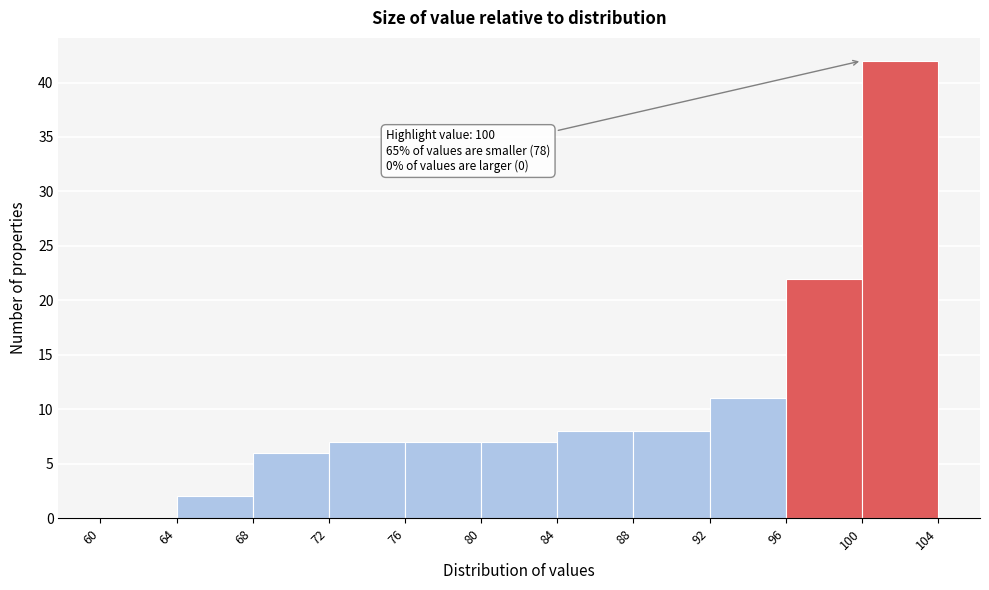

Over which range of the x-axis is the bar tallest?

100 to 104